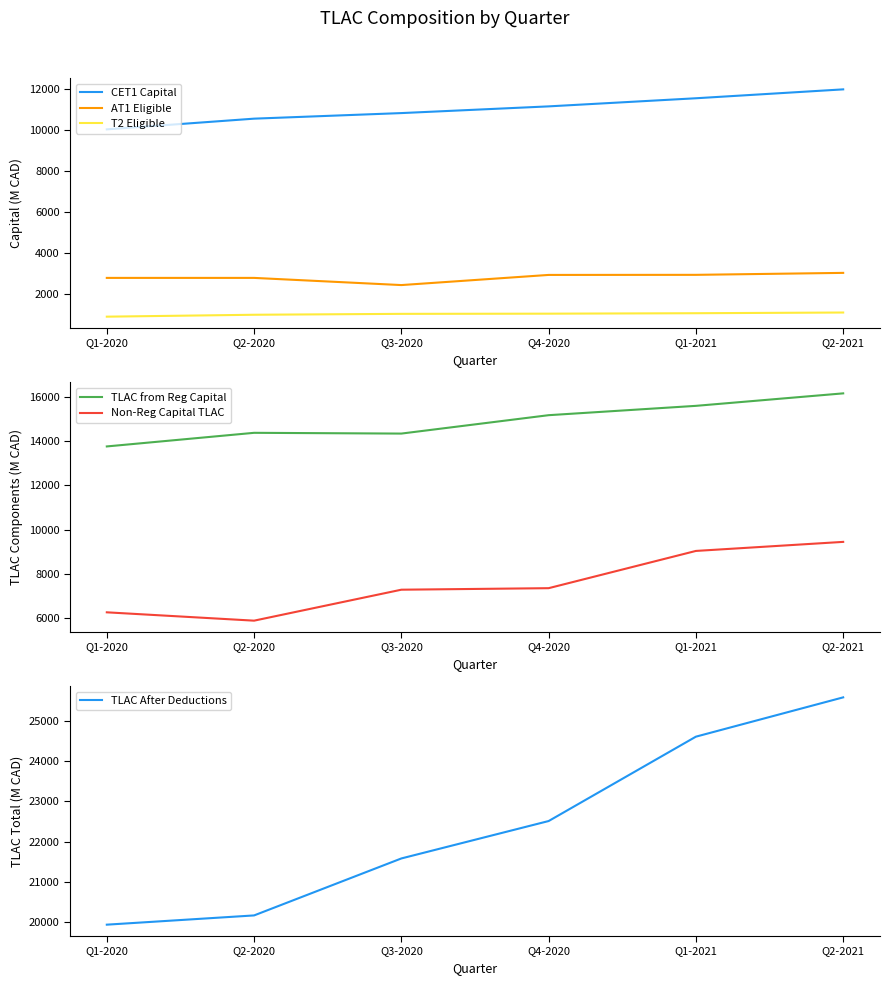

How many lines are shown in the chart?

6